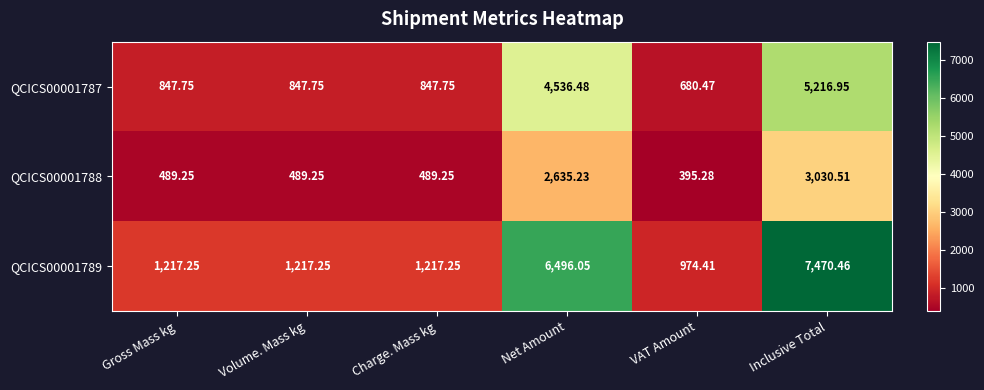

What is the difference between the highest and lowest values at Volume. Mass kg?

728.0